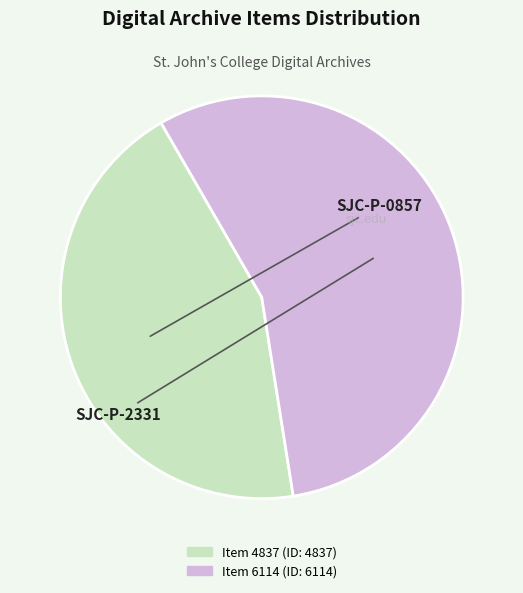

Which category has the biggest portion of the pie?

Item 6114